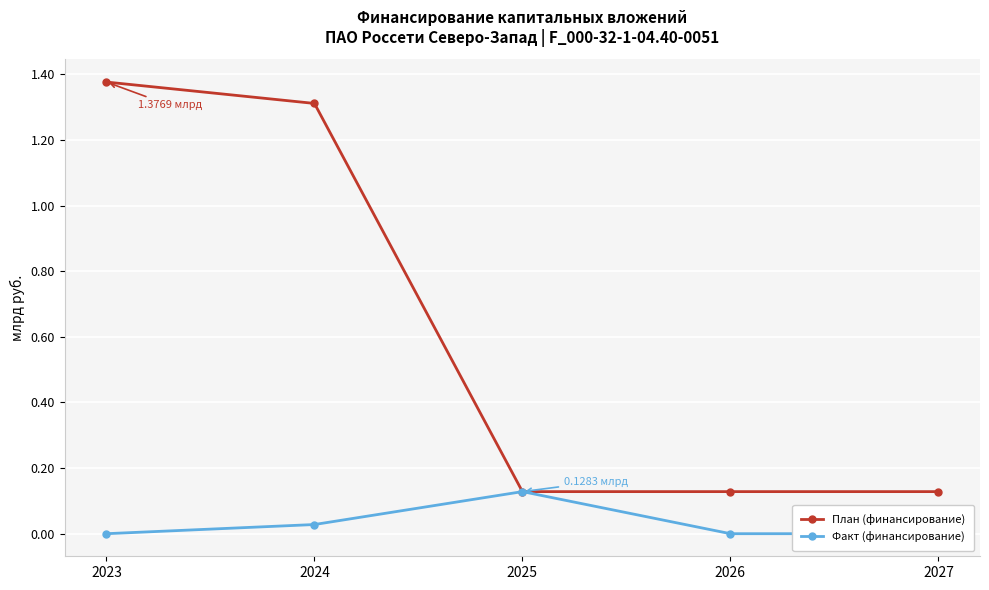

True or false: План (финансирование) and Факт (финансирование) cross at least once.

False